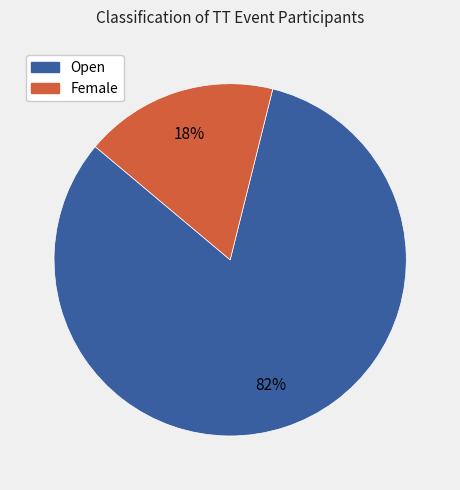

Rank the categories by value from highest to lowest.

Open, Female